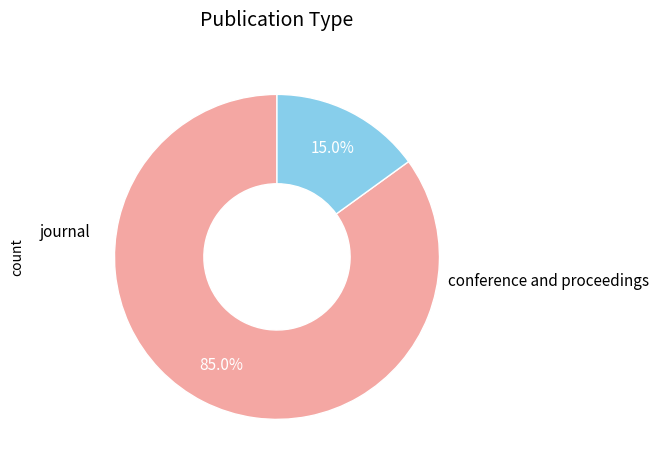

How many segments does this pie chart have?

2